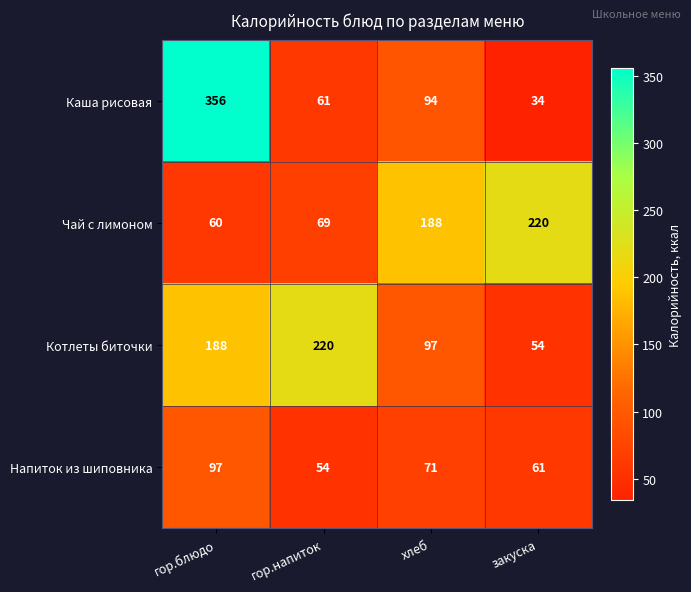

Count the Напиток из шиповника values in the range 61 to 97.

3